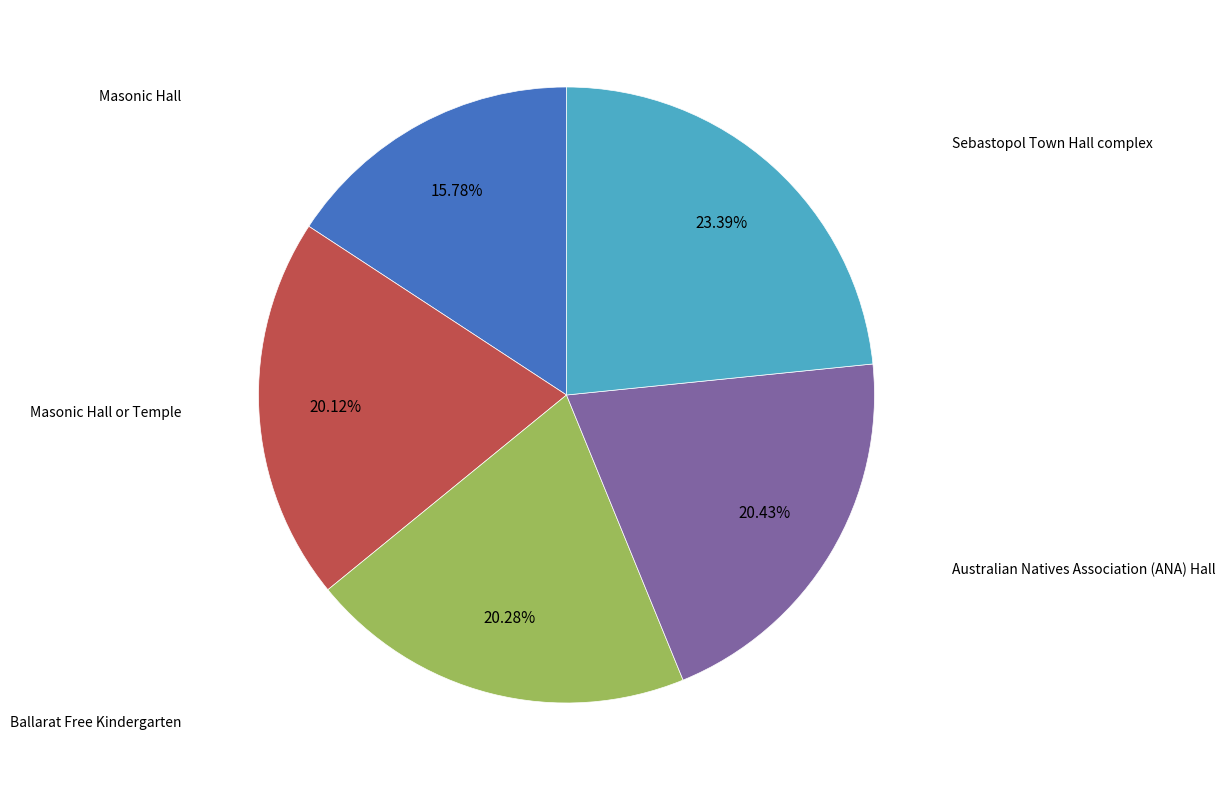

Is there any slice that represents more than half of the pie?

No